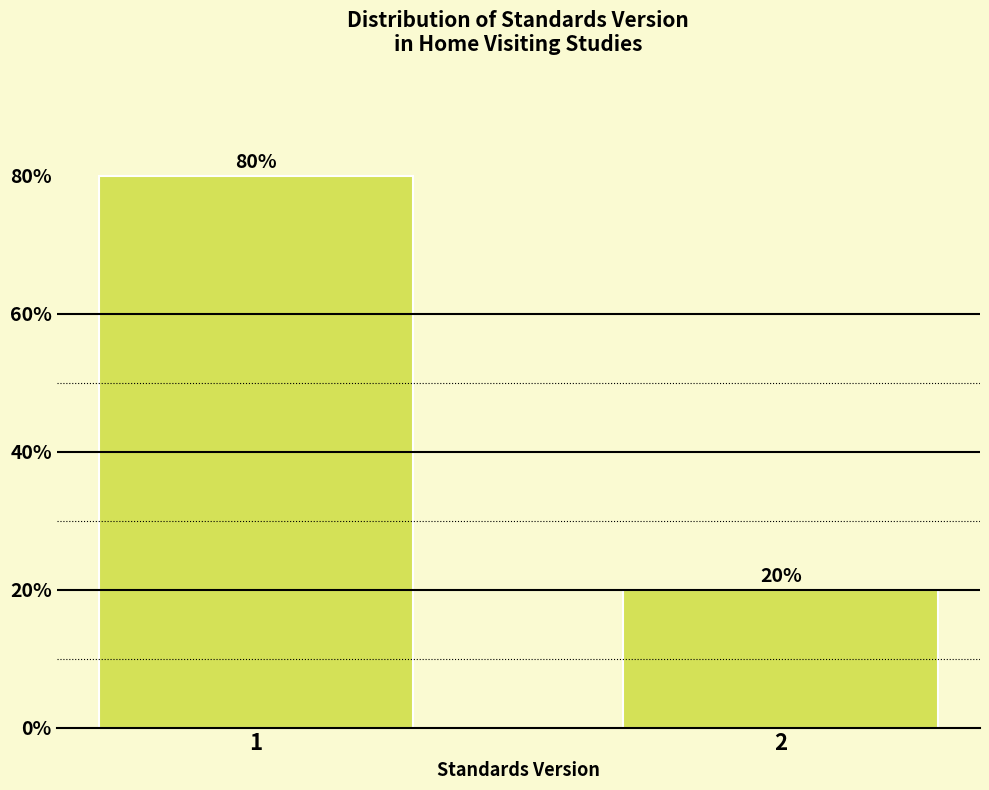

Reading right to left, what are all the values shown in this chart?

20	80